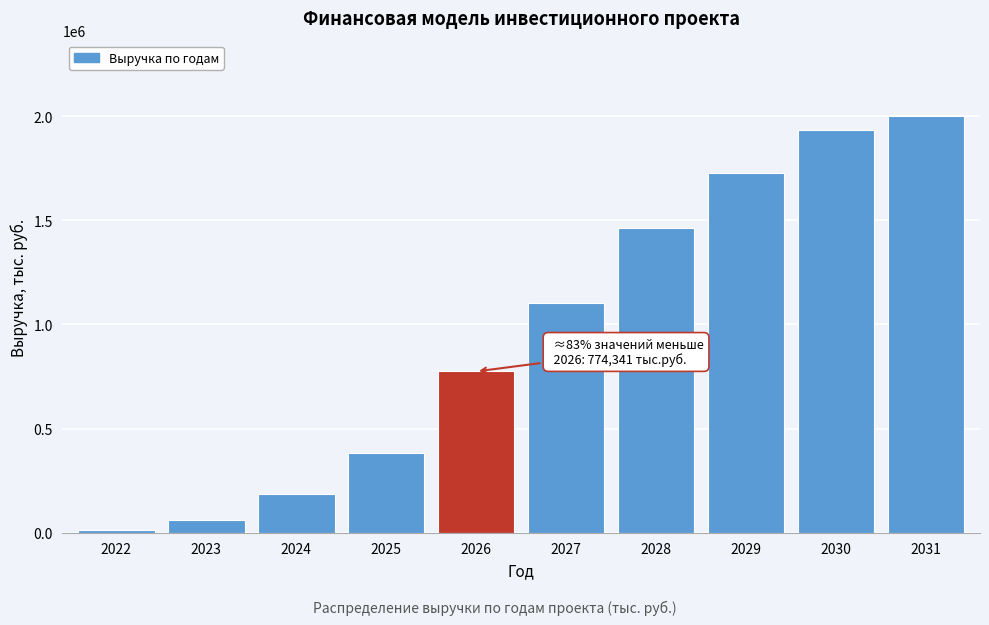

Reading left to right, extract all data points from this chart.

10896.4	62713.5	183592.5	384970.5	774340.6	1103049.2	1465147.7	1726562.0	1933755.9	2002134.7